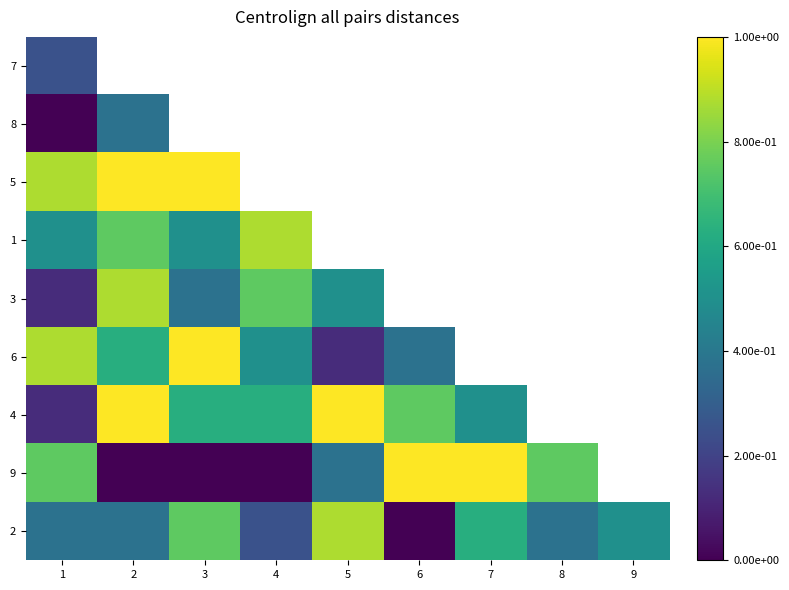

Between 3 and 5, which is larger?

5